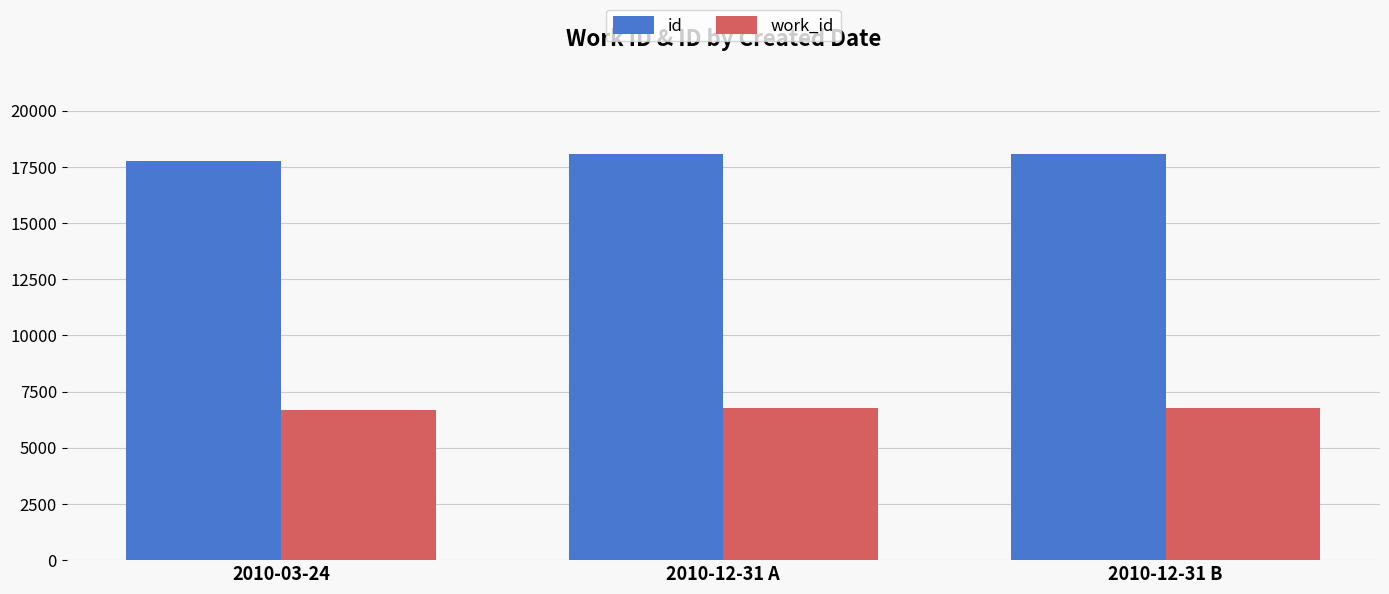

What is the value of the id bar at the 2nd from the left?

18067